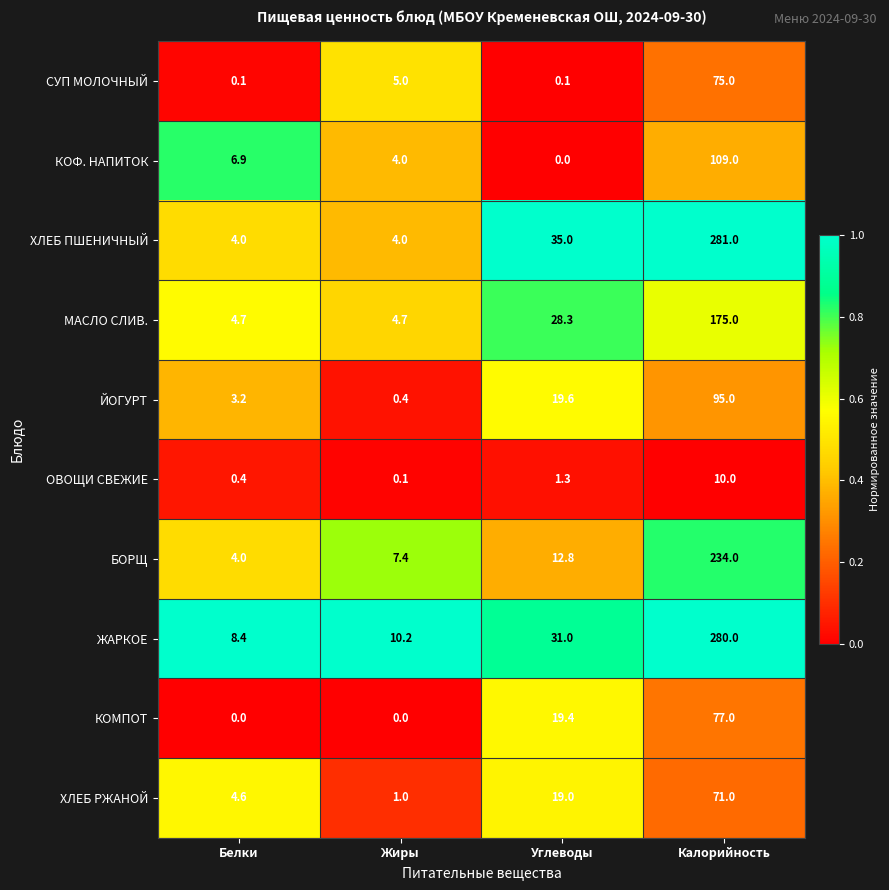

What is the sum of all СУП МОЛОЧНЫЙ values?

80.2